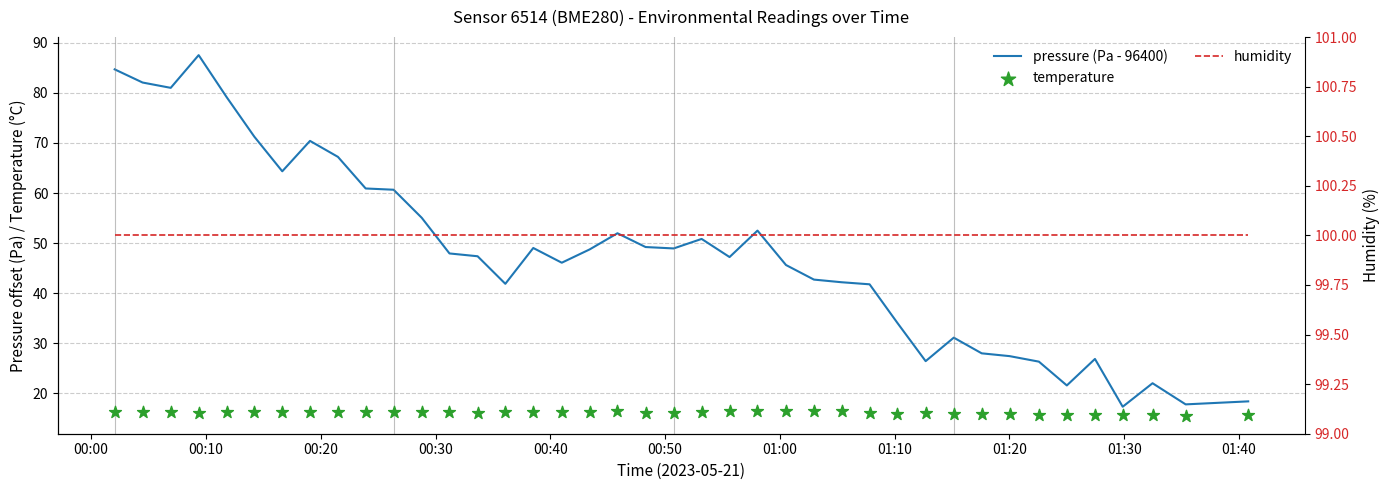

What are all the series names shown in the legend?

pressure (Pa - 96400), temperature, humidity